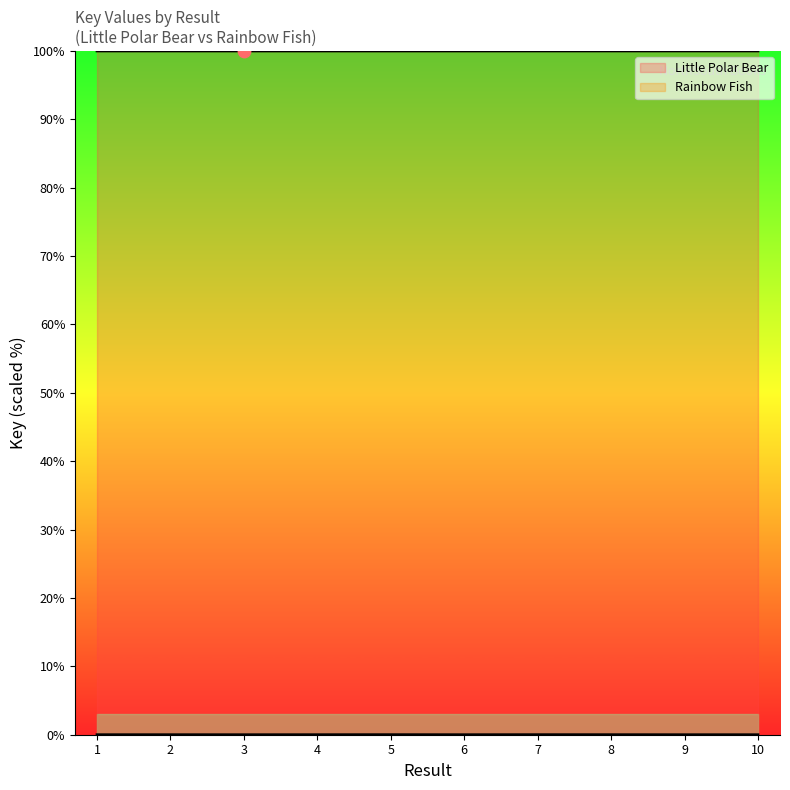

Approximately how many times larger is the value at 6 compared to 3?

1.0